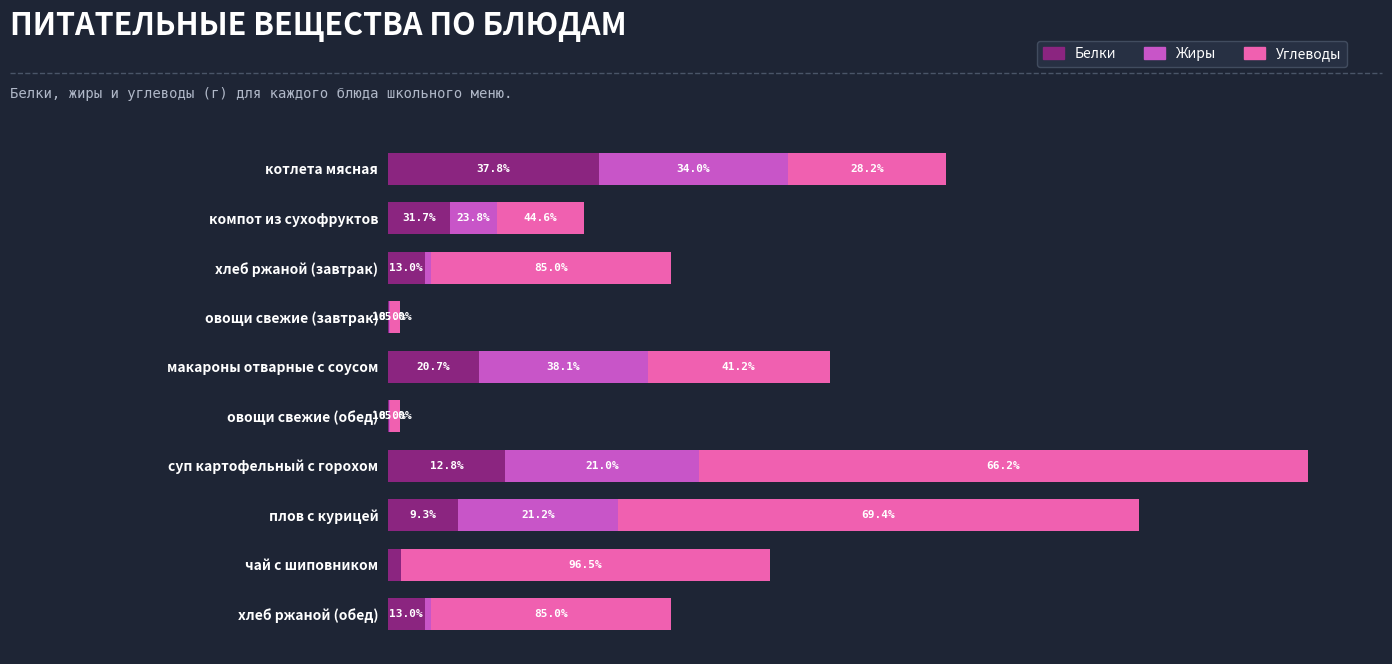

What is the lowest value of the Белки series?

0.1